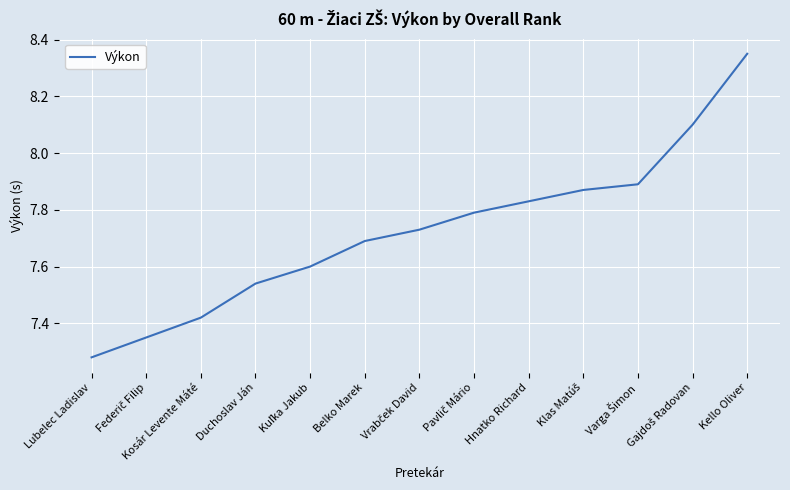

Which label corresponds to the smallest value in the chart?

Lubelec Ladislav